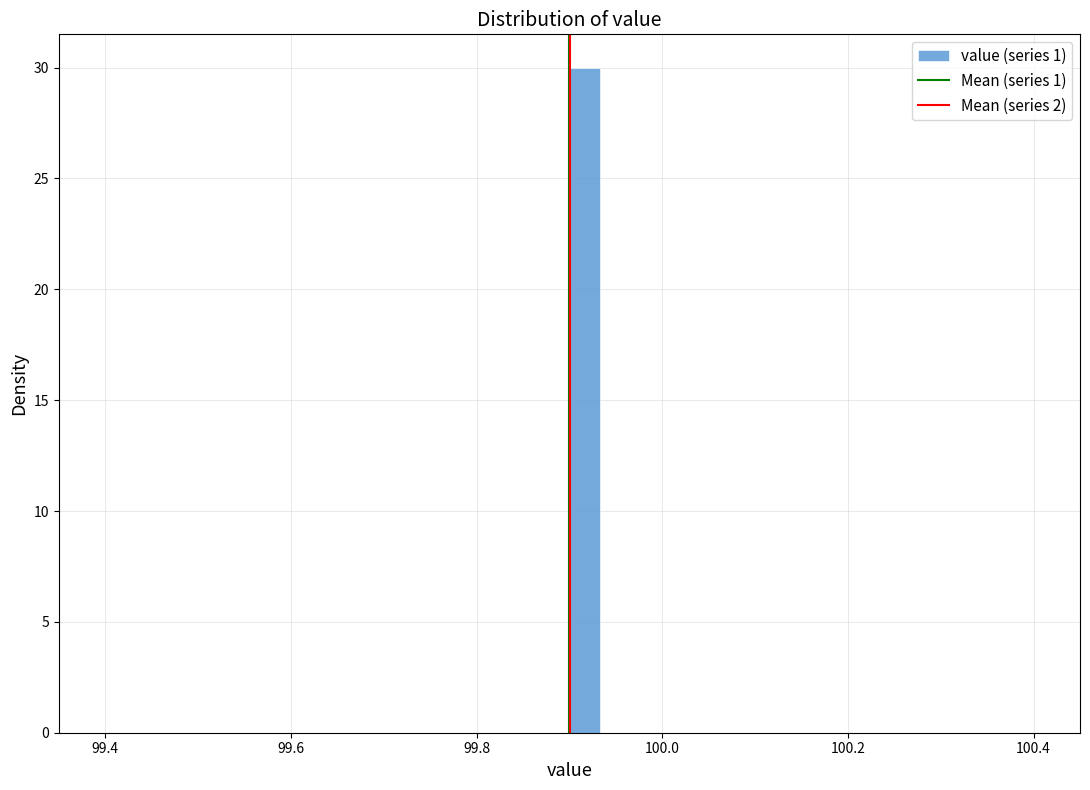

Around what value on the x-axis is the tallest bar? Give the approximate position of its centre, as read against the axis.

99.92